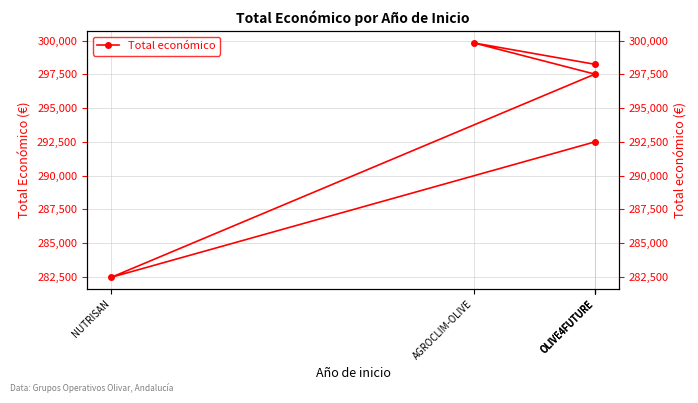

At which label is the value closest to 291144?

OLIVE4FUTURE